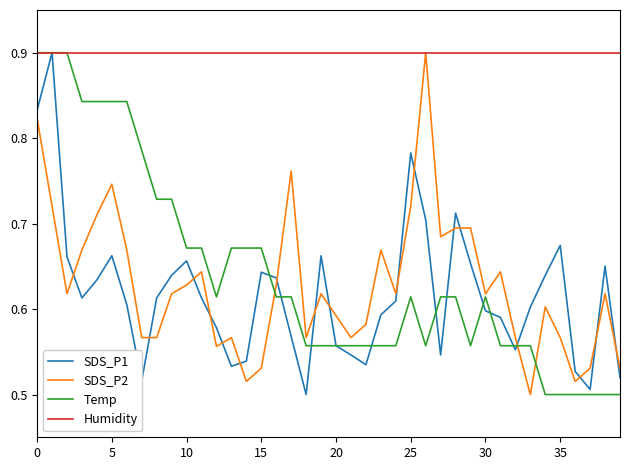

What is the highest value of the Humidity series?

0.9